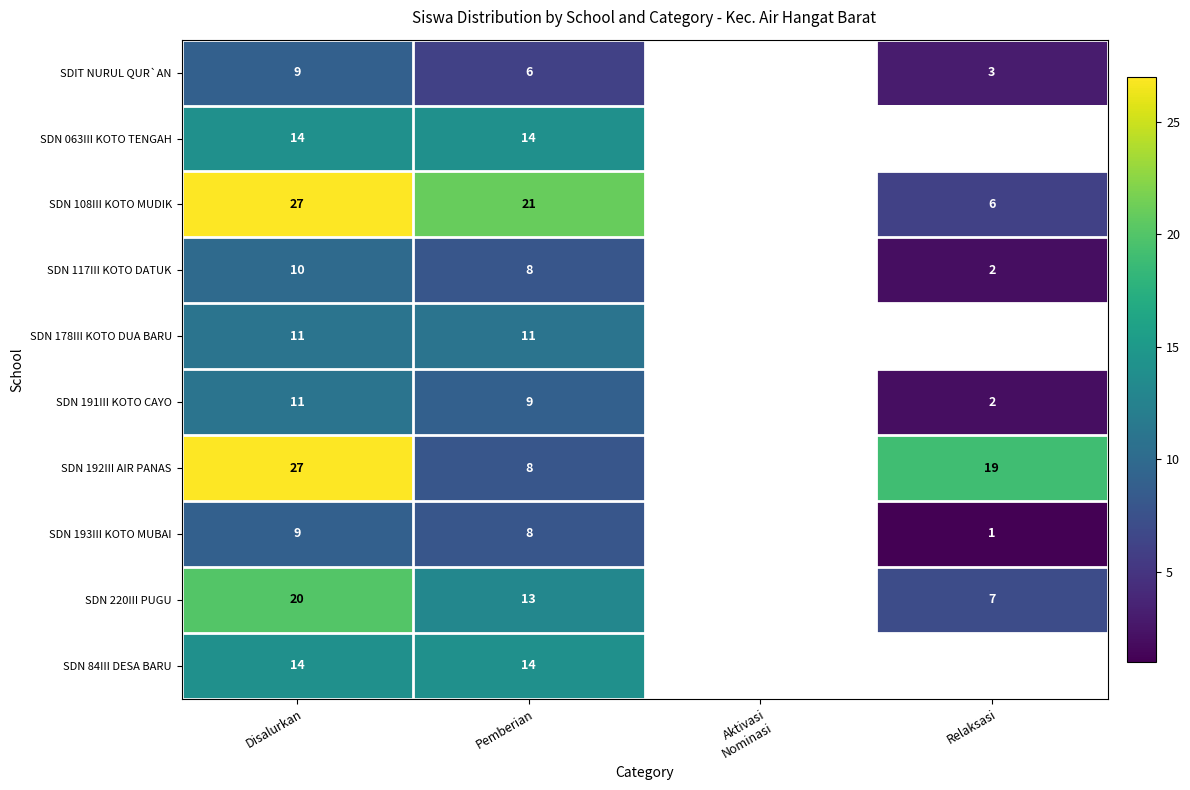

What is the spread (max minus min) of values at Pemberian?

15